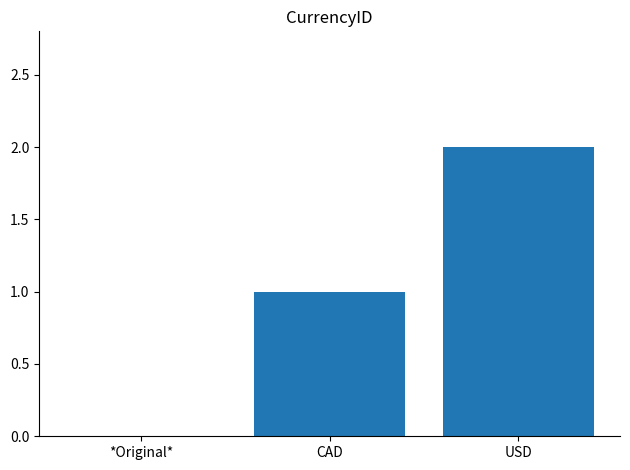

Count the number of data series in this chart.

1